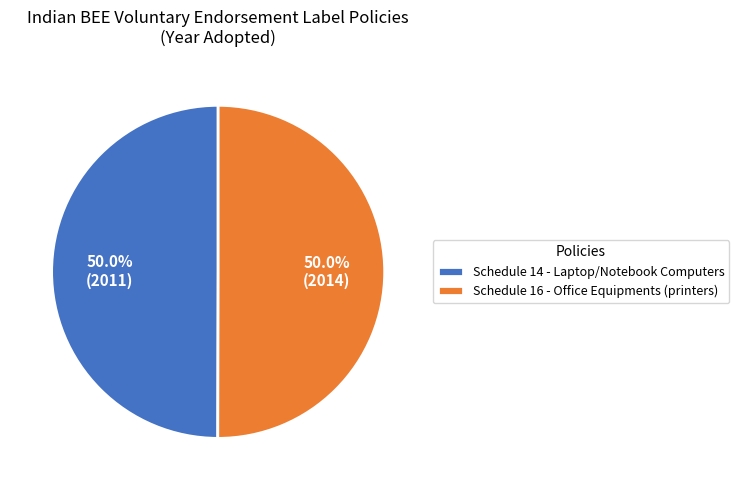

How many segments does this pie chart have?

2